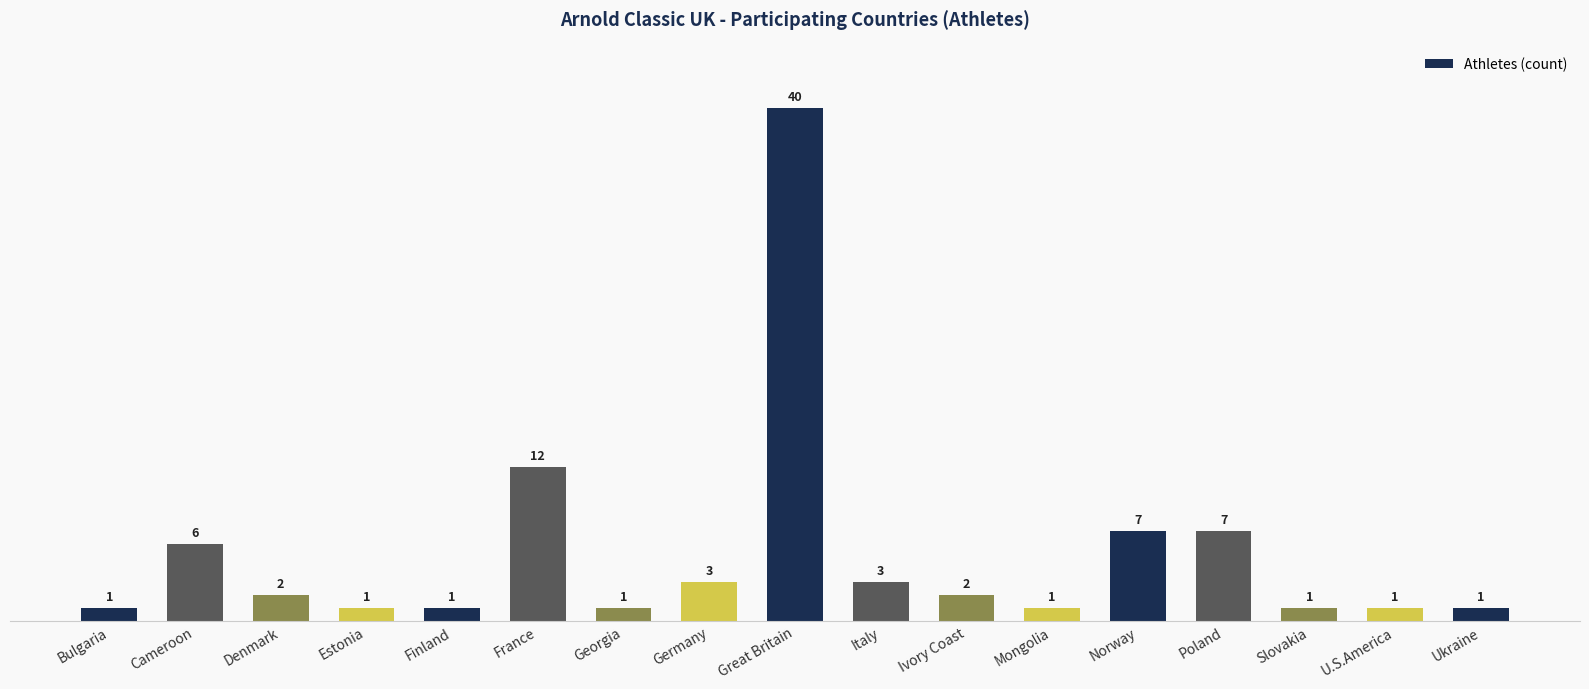

What is the sum of the values at Ivory Coast and Norway?

9